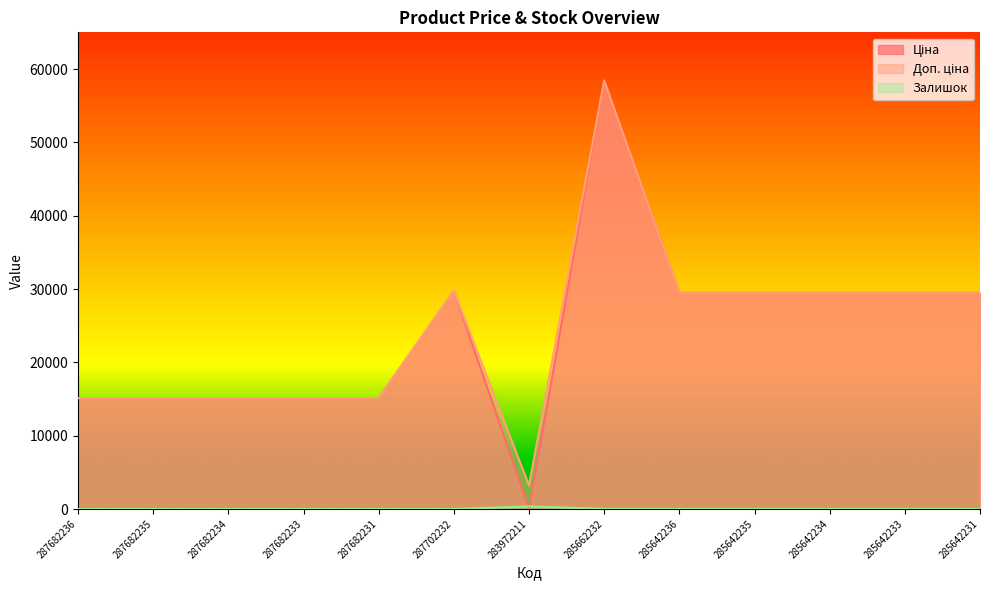

What position from the left is 285642231?

13